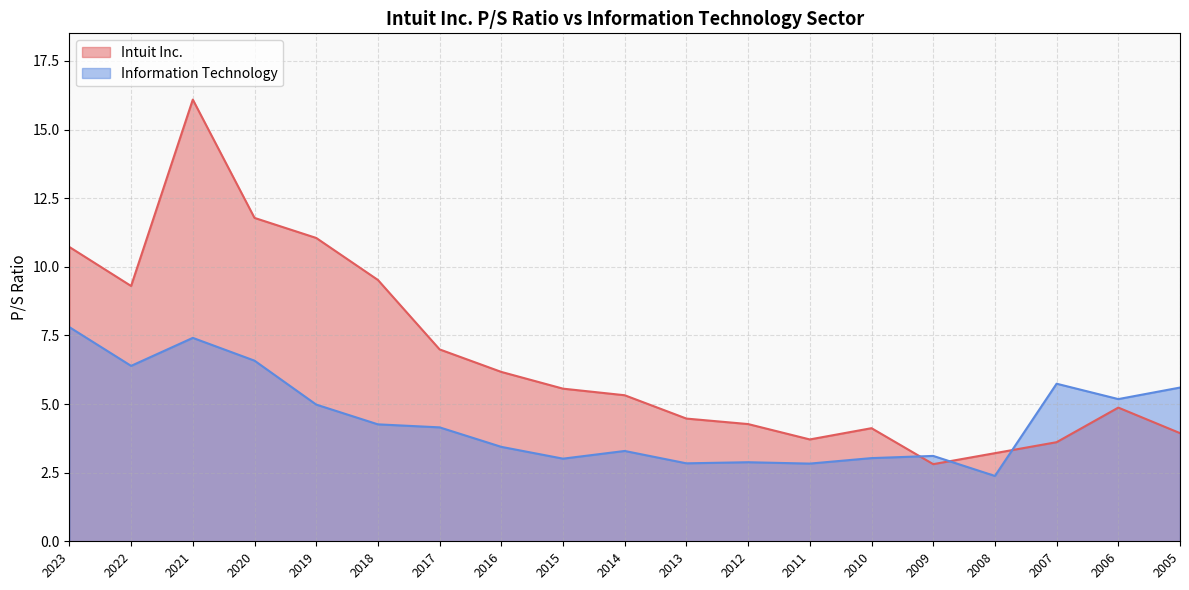

What is the minimum value for Intuit Inc.?

2.8